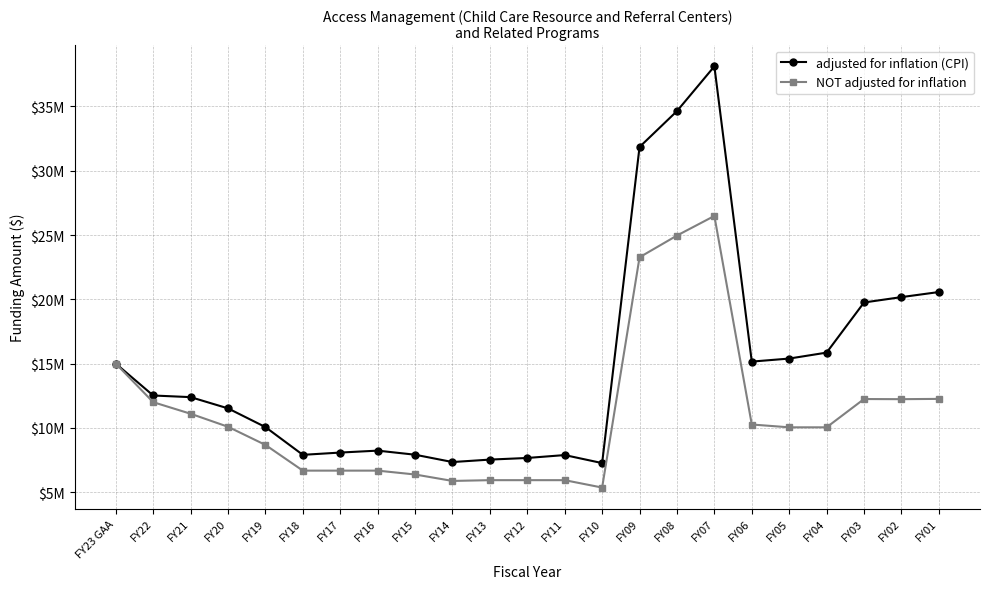

Does the chart have visible grid lines?

Yes